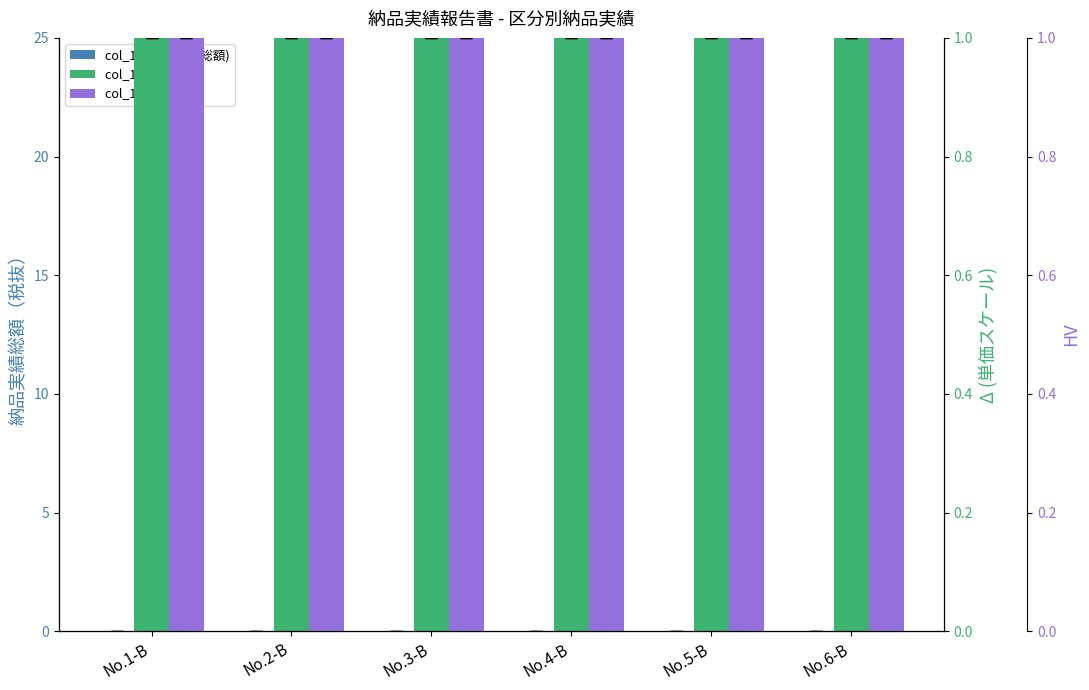

Are the bars grouped side by side (vs. stacked)?

Yes